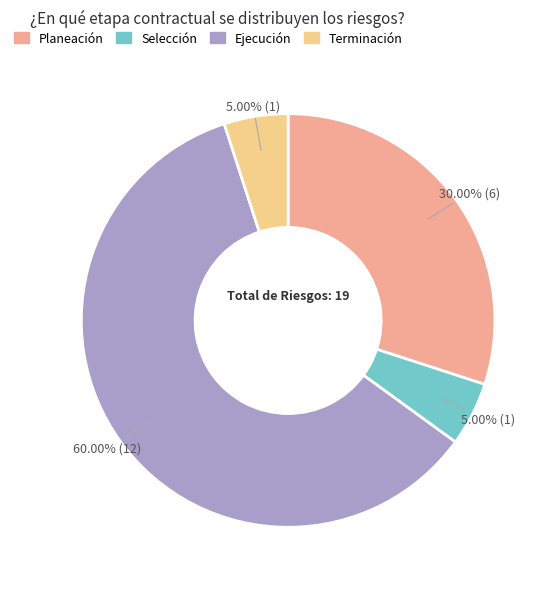

What percentage is the Selección slice, to the nearest percent?

5%